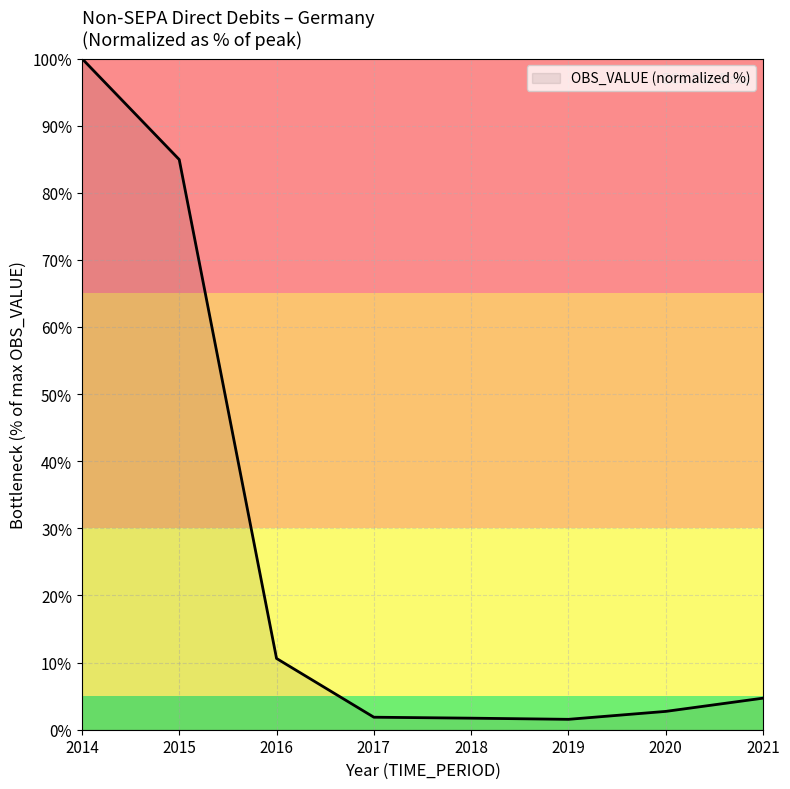

Between 2014 and 2019, which is larger?

2014